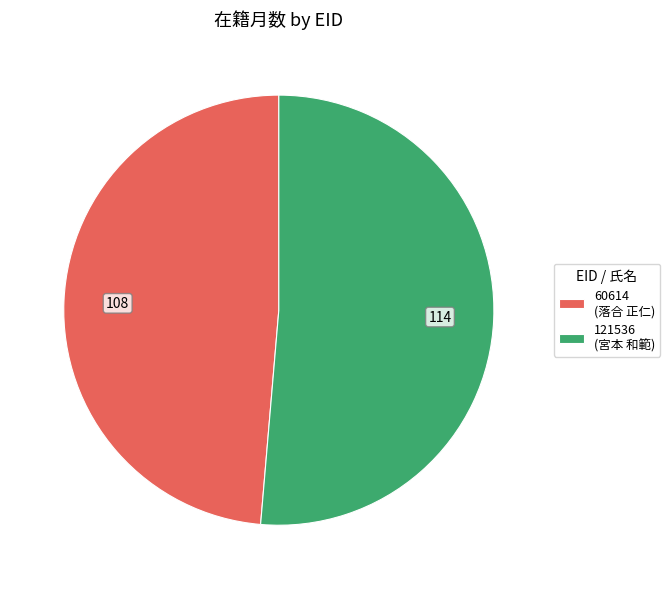

Which has a higher value, 121536 (宮本 和範) or 60614 (落合 正仁)?

121536 (宮本 和範)